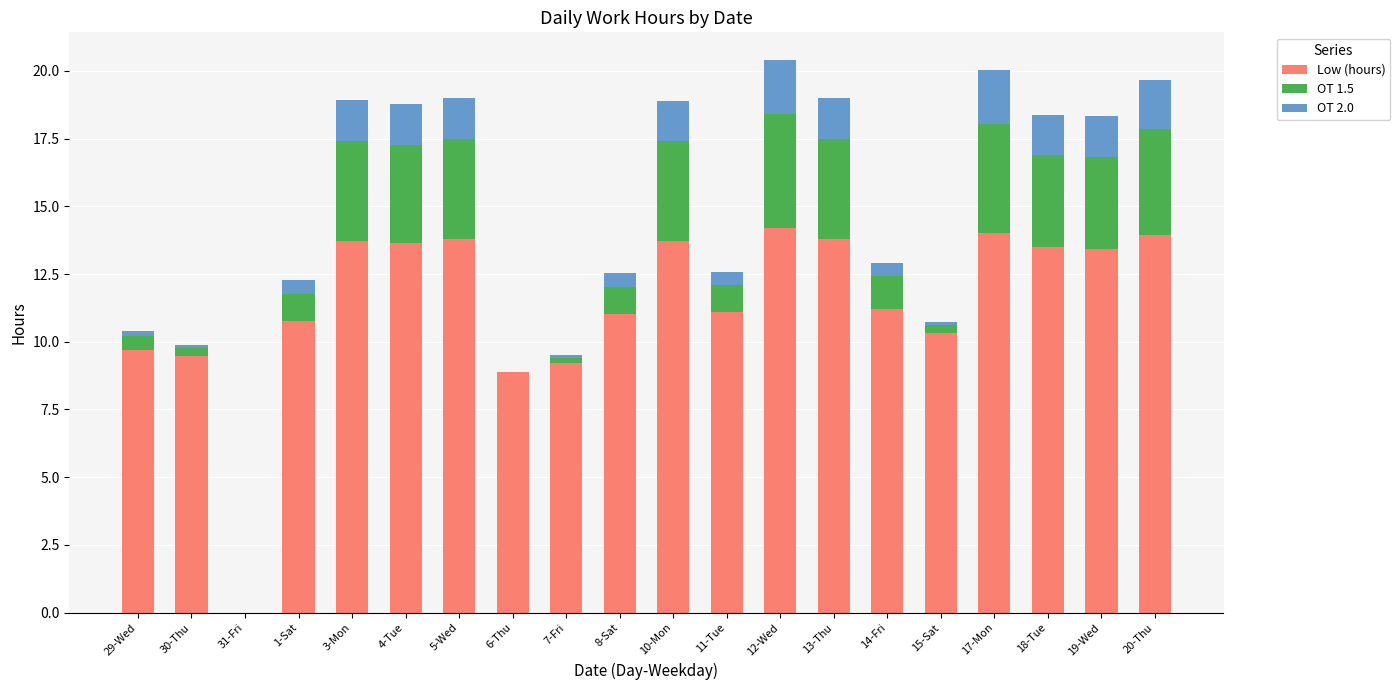

What is the total value across all series at 8-Sat?

12.5